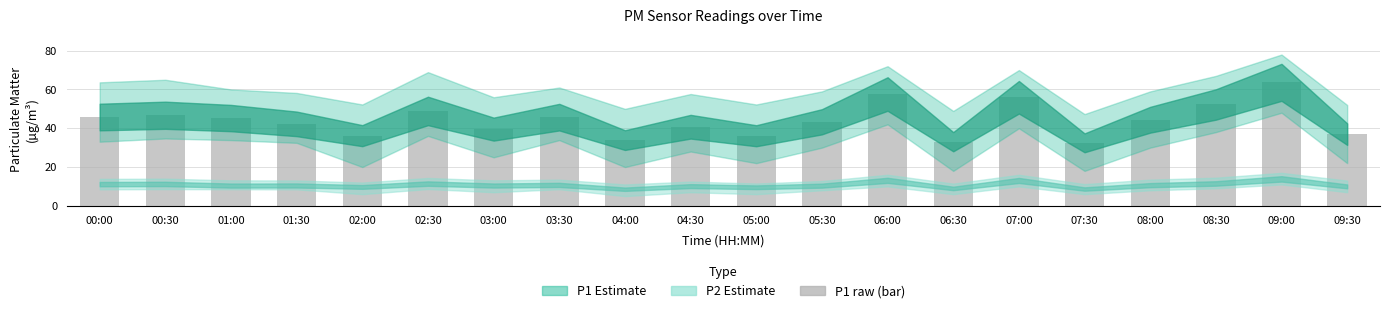

Does the chart contain stacked bars?

No